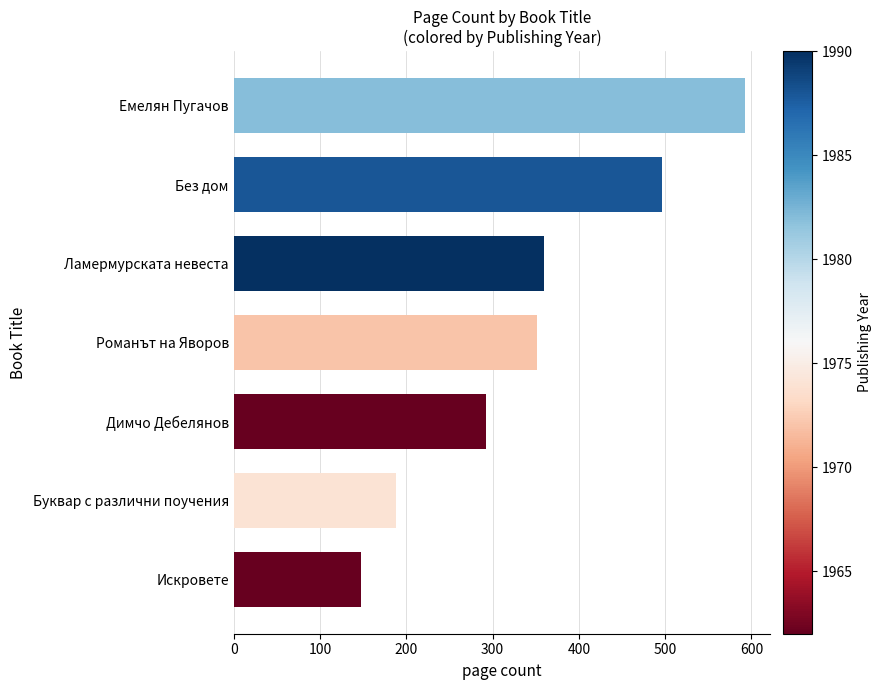

What is the average value?

347